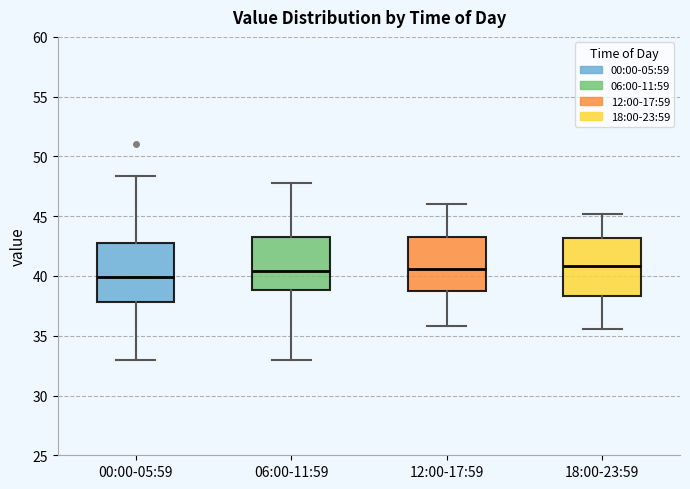

Reading left to right, transcribe this box plot: for each box, give where its median line is, the range the box spans, and where its two whiskers end, as read against the y-axis. The values are not printed on the chart, so give them approximately, as read against the axis.

00:00-05:59: median 40.0, box 38.0 to 43.0, whiskers 33.0 to 48.5
06:00-11:59: median 40.5, box 39.0 to 43.5, whiskers 33.0 to 48.0
12:00-17:59: median 40.5, box 39.0 to 43.5, whiskers 36.0 to 46.0
18:00-23:59: median 41.0, box 38.5 to 43.0, whiskers 35.5 to 45.0